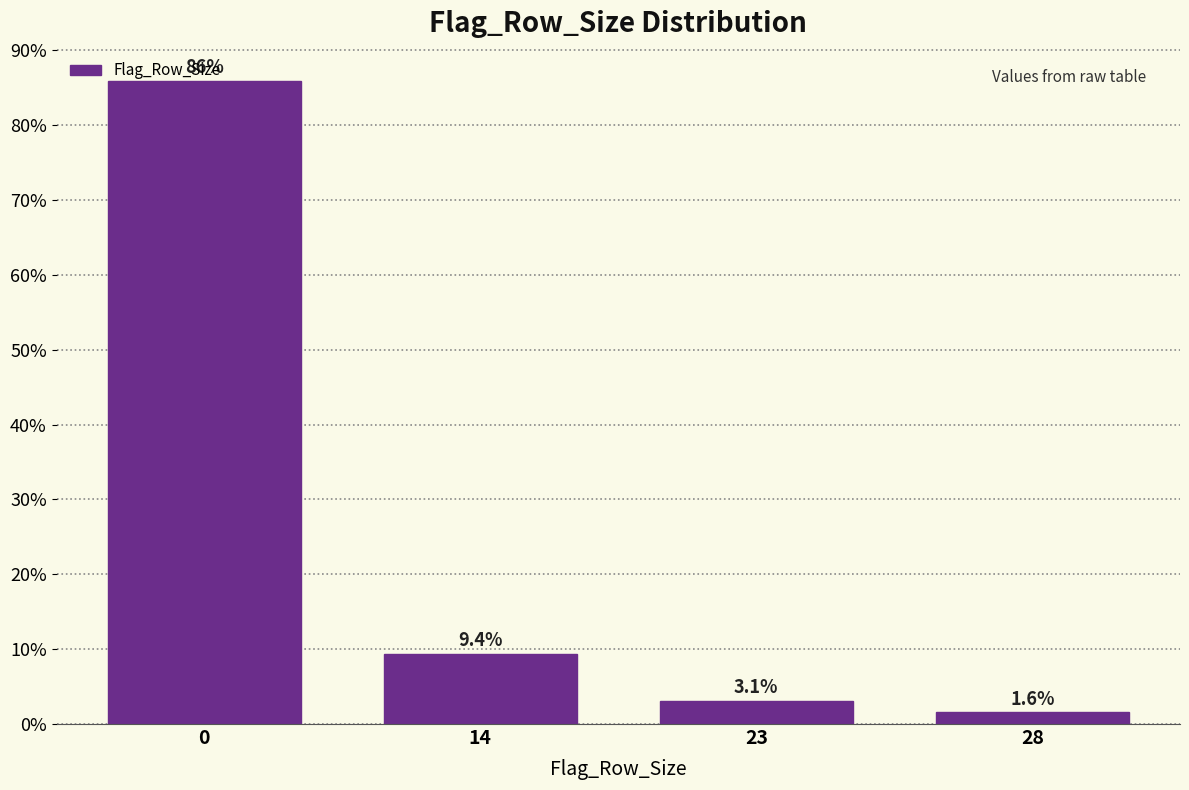

What is the ratio of the value at 23 to the value at 14?

0.3